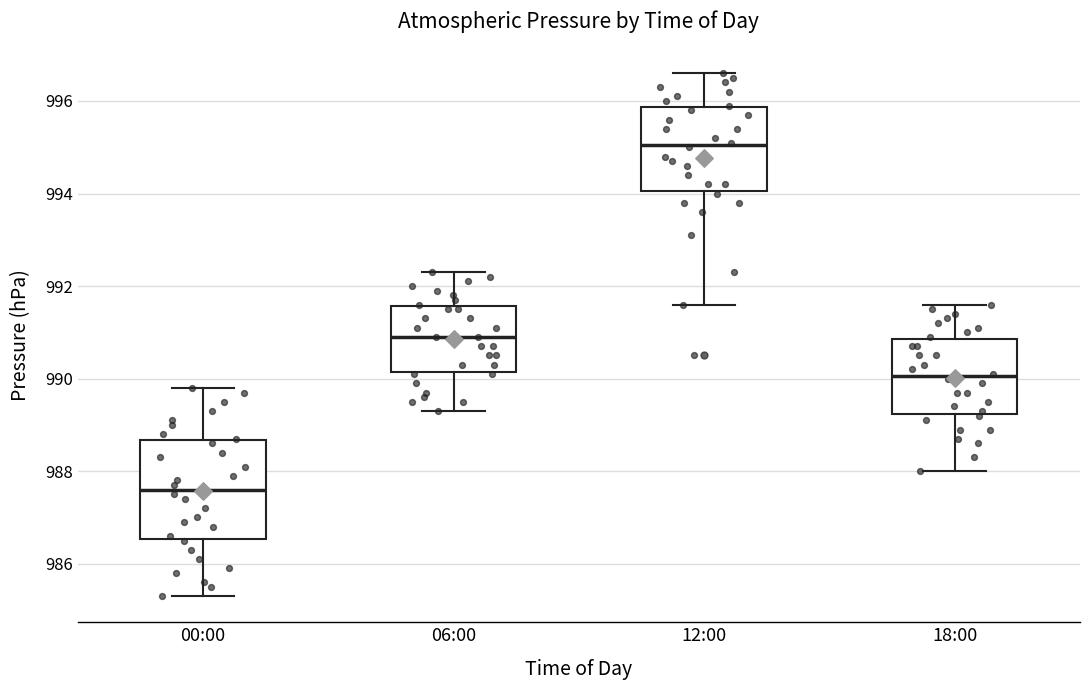

Which box has the highest median line?

12:00